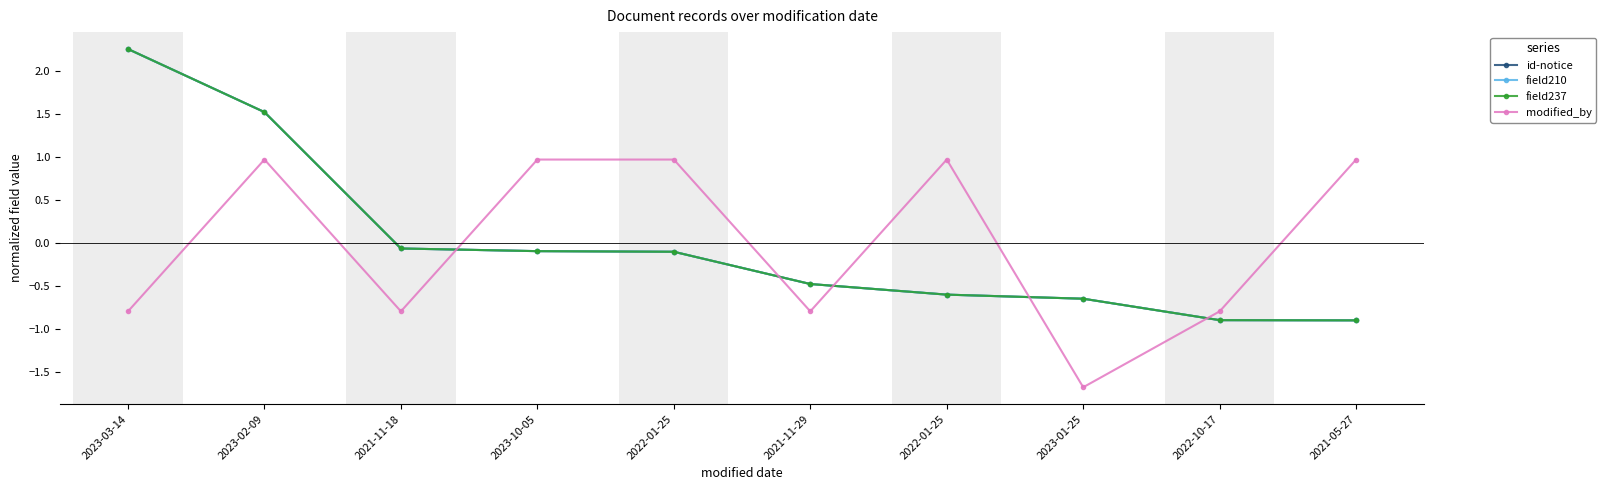

Reading left to right, list all the values displayed in this chart.

id-notice: 2023-03-14=2.3	2023-02-09=1.5	2021-11-18=-0.1	2023-10-05=-0.1	2022-01-25=-0.1	2021-11-29=-0.5	2022-01-25=-0.6	2023-01-25=-0.6	2022-10-17=-0.9	2021-05-27=-0.9
field210: 2023-03-14=2.3	2023-02-09=1.5	2021-11-18=-0.1	2023-10-05=-0.1	2022-01-25=-0.1	2021-11-29=-0.5	2022-01-25=-0.6	2023-01-25=-0.6	2022-10-17=-0.9	2021-05-27=-0.9
field237: 2023-03-14=2.3	2023-02-09=1.5	2021-11-18=-0.1	2023-10-05=-0.1	2022-01-25=-0.1	2021-11-29=-0.5	2022-01-25=-0.6	2023-01-25=-0.6	2022-10-17=-0.9	2021-05-27=-0.9
modified_by: 2023-03-14=-0.8	2023-02-09=1.0	2021-11-18=-0.8	2023-10-05=1.0	2022-01-25=1.0	2021-11-29=-0.8	2022-01-25=1.0	2023-01-25=-1.7	2022-10-17=-0.8	2021-05-27=1.0